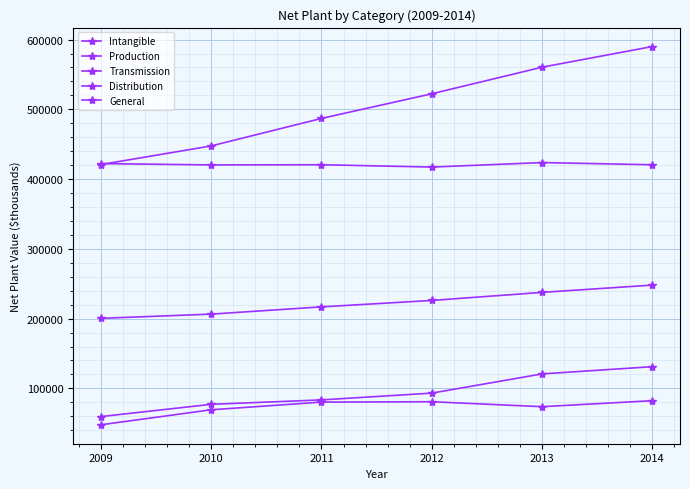

True or false: General has more than 2 interior local peaks.

False